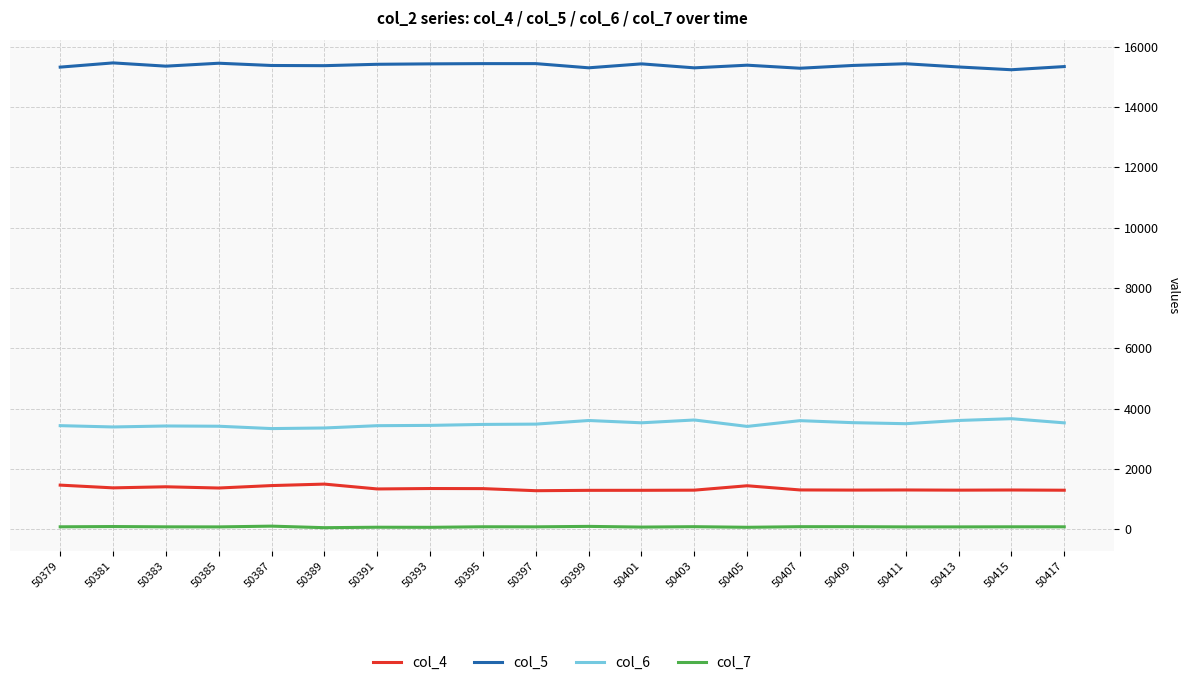

Is the value of col_6 at 50387 greater than the value of col_5 at 50383?

No